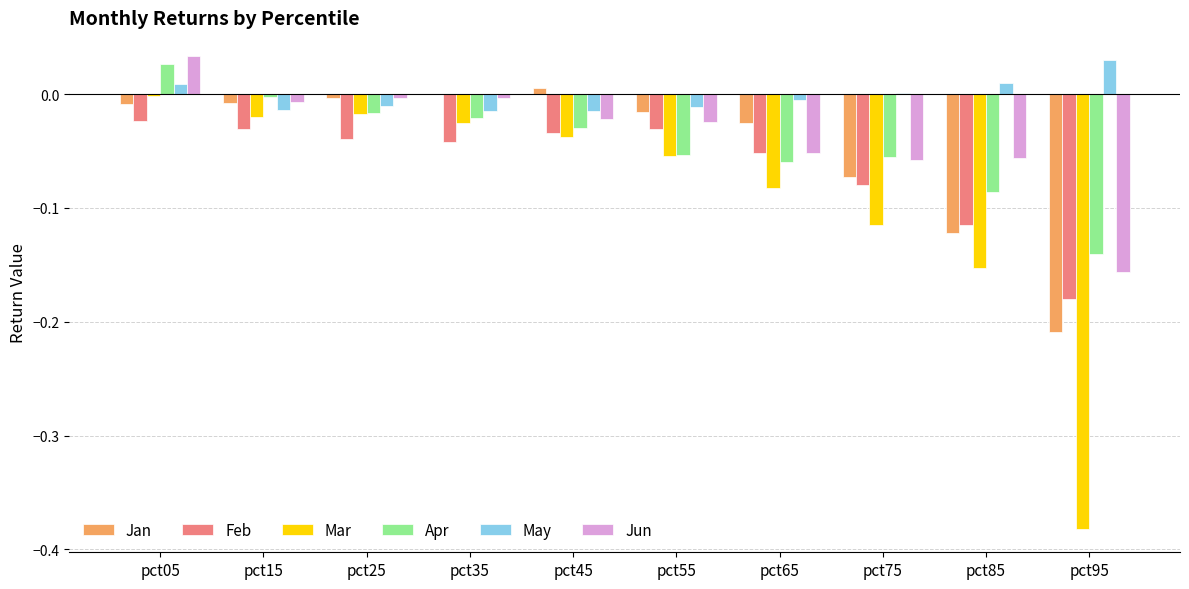

Between pct55 and pct75, which series saw the biggest shift?

Mar